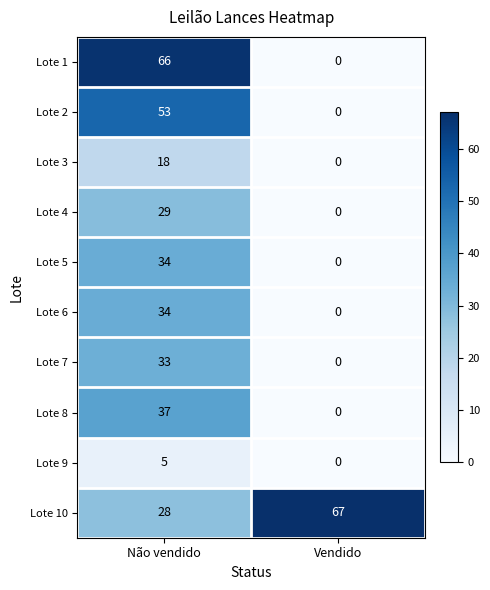

What is the total value across all series at Não vendido?

337